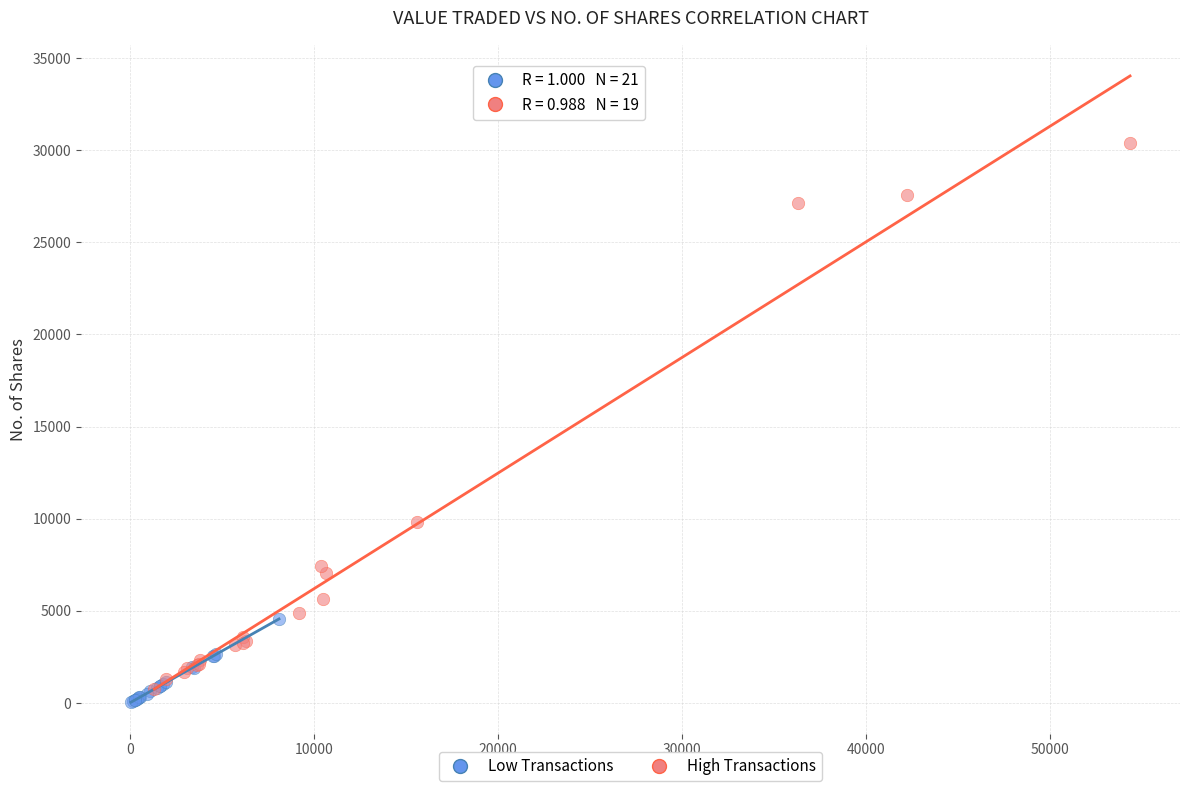

Which series contains the highest Y value?

High Transactions